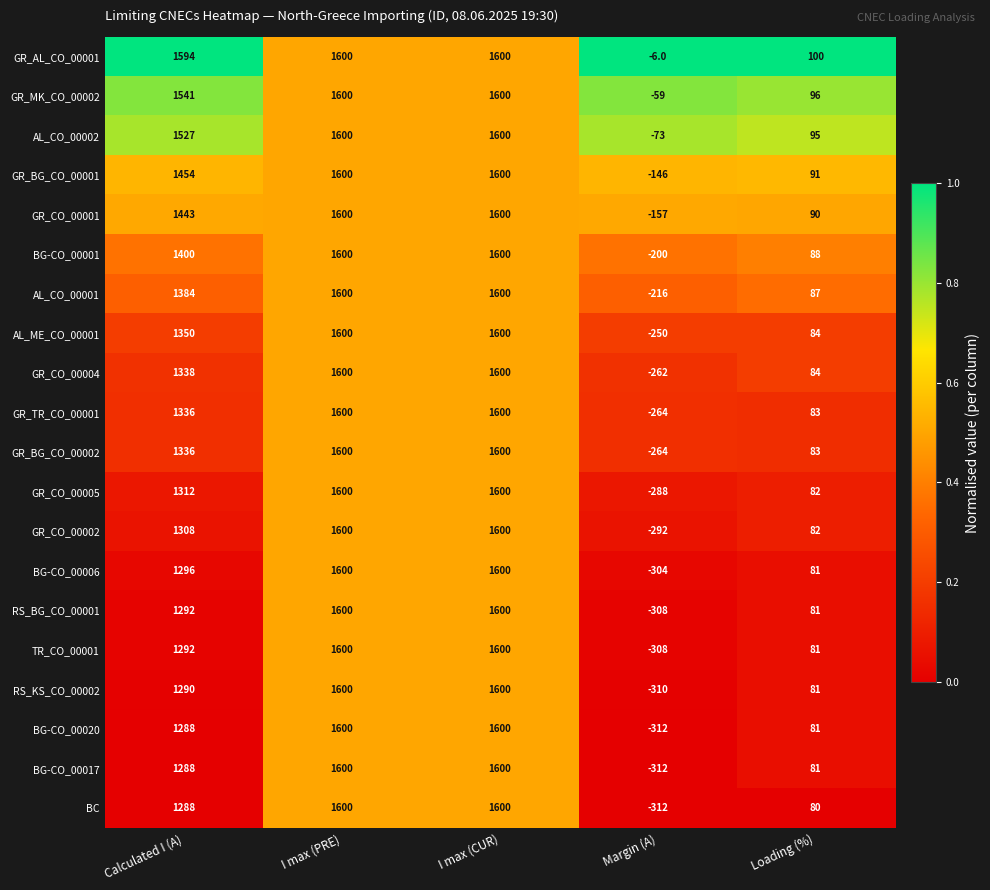

Between Calculated I (A) and Loading (%), which series saw the biggest shift?

GR_AL_CO_00001